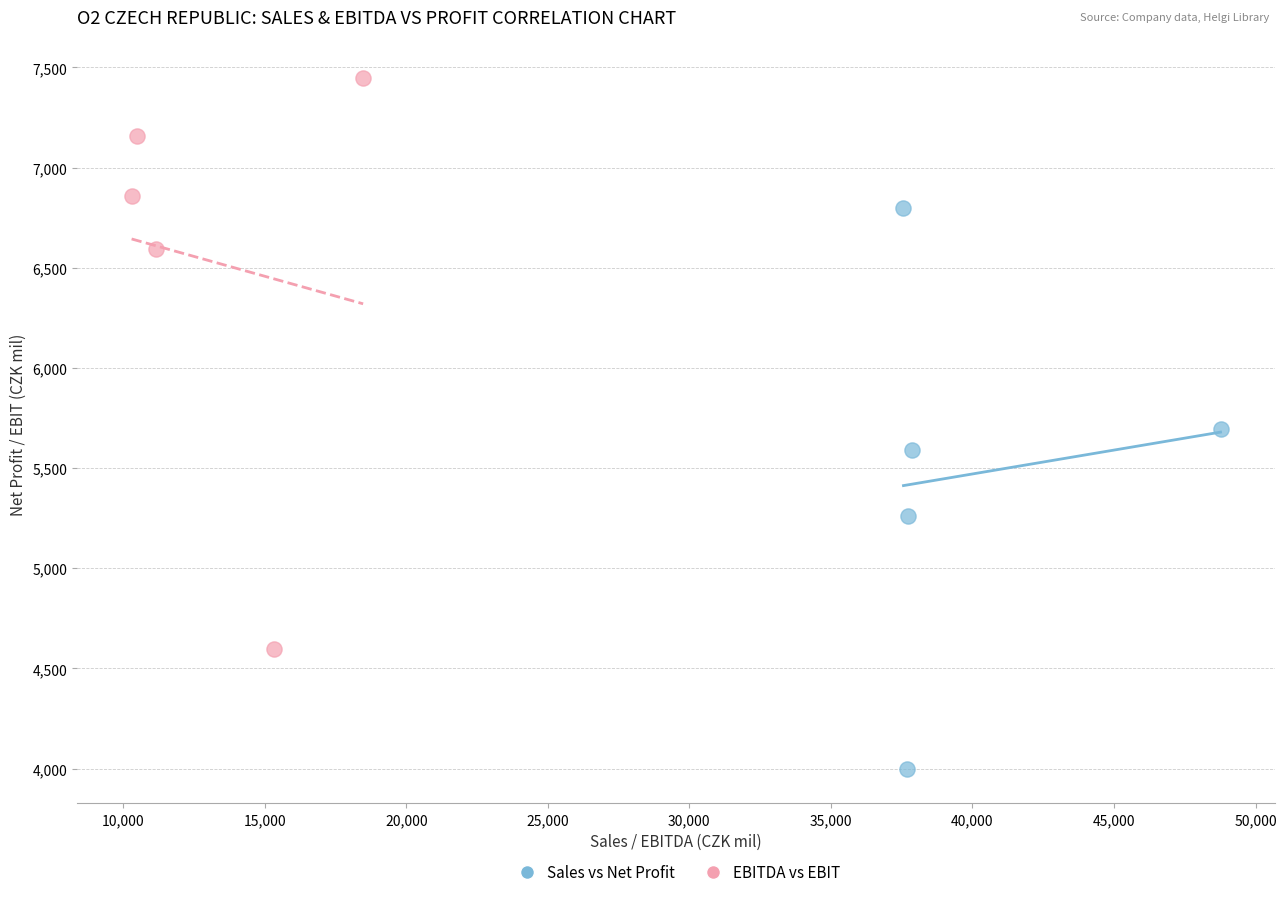

What are all the series names shown in the legend?

Sales vs Net Profit, EBITDA vs EBIT